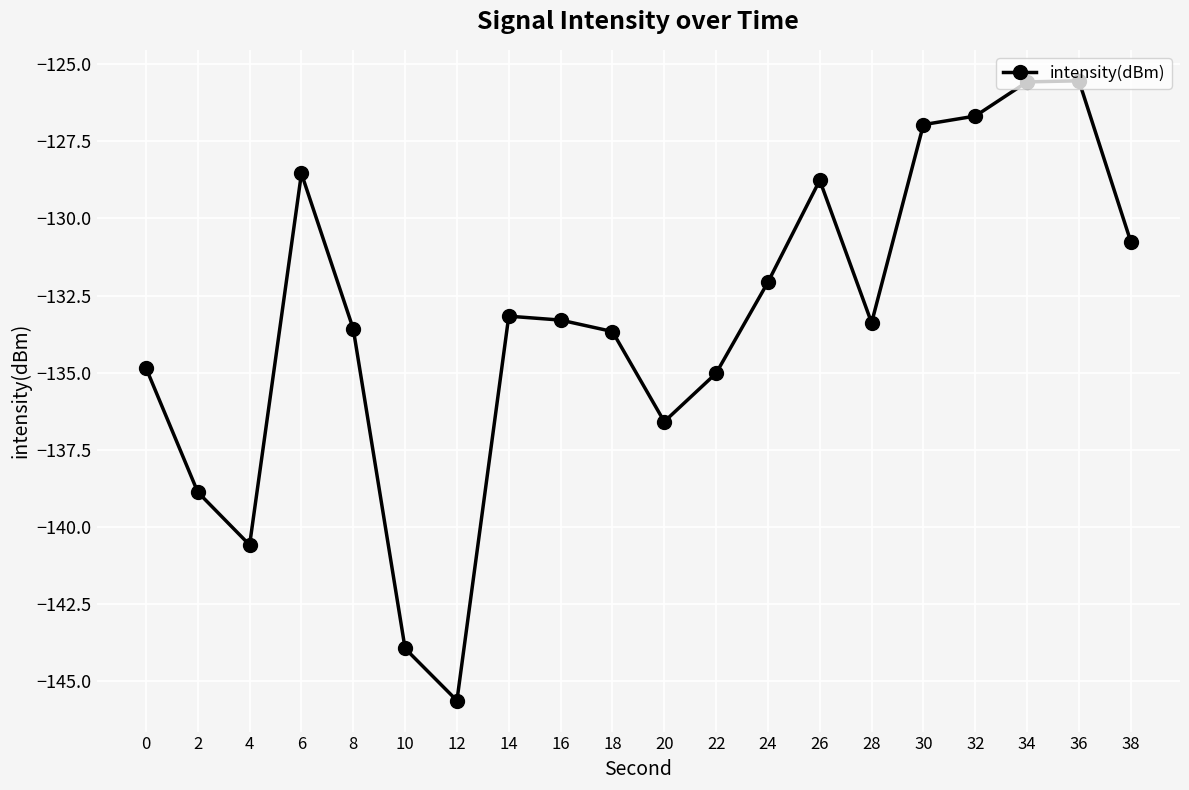

How many categories are shown in the chart?

20